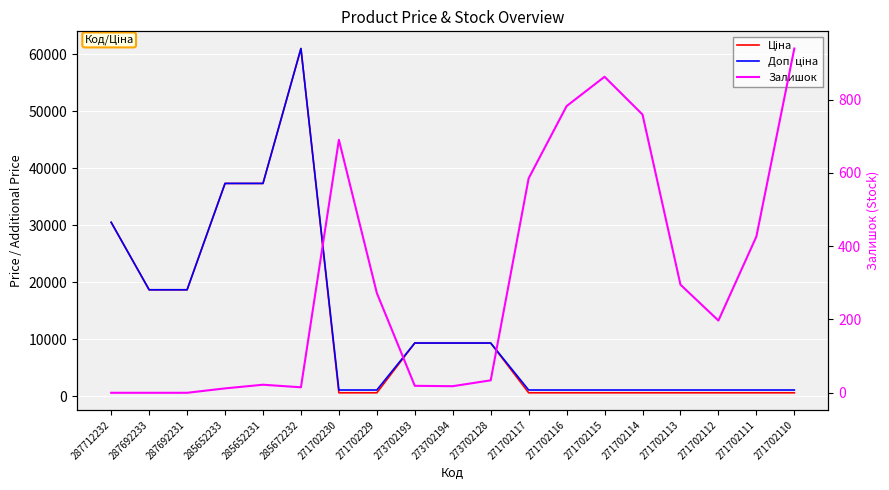

At which category is the sum across all series the highest?

285672232